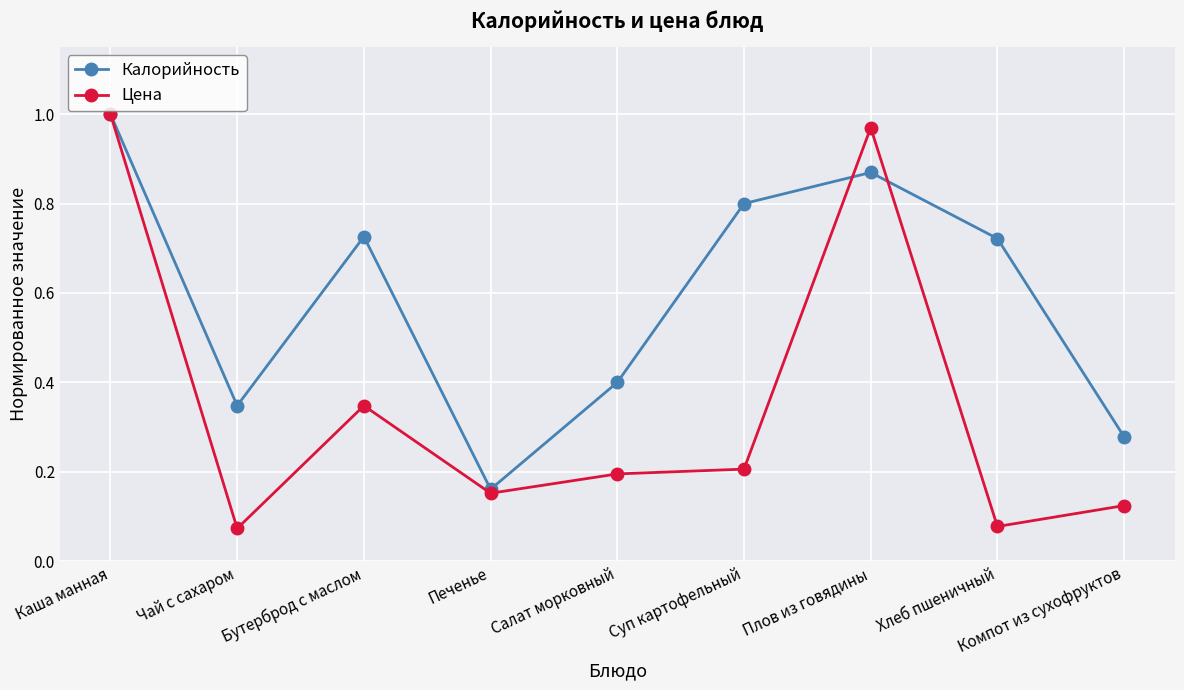

What is the label of the 2nd point from the left?

Чай с сахаром